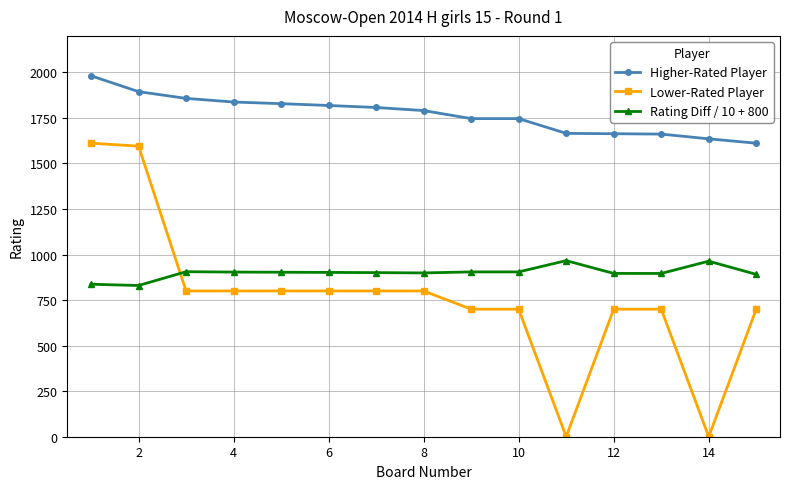

What is the minimum value for Higher-Rated Player?

1611.0